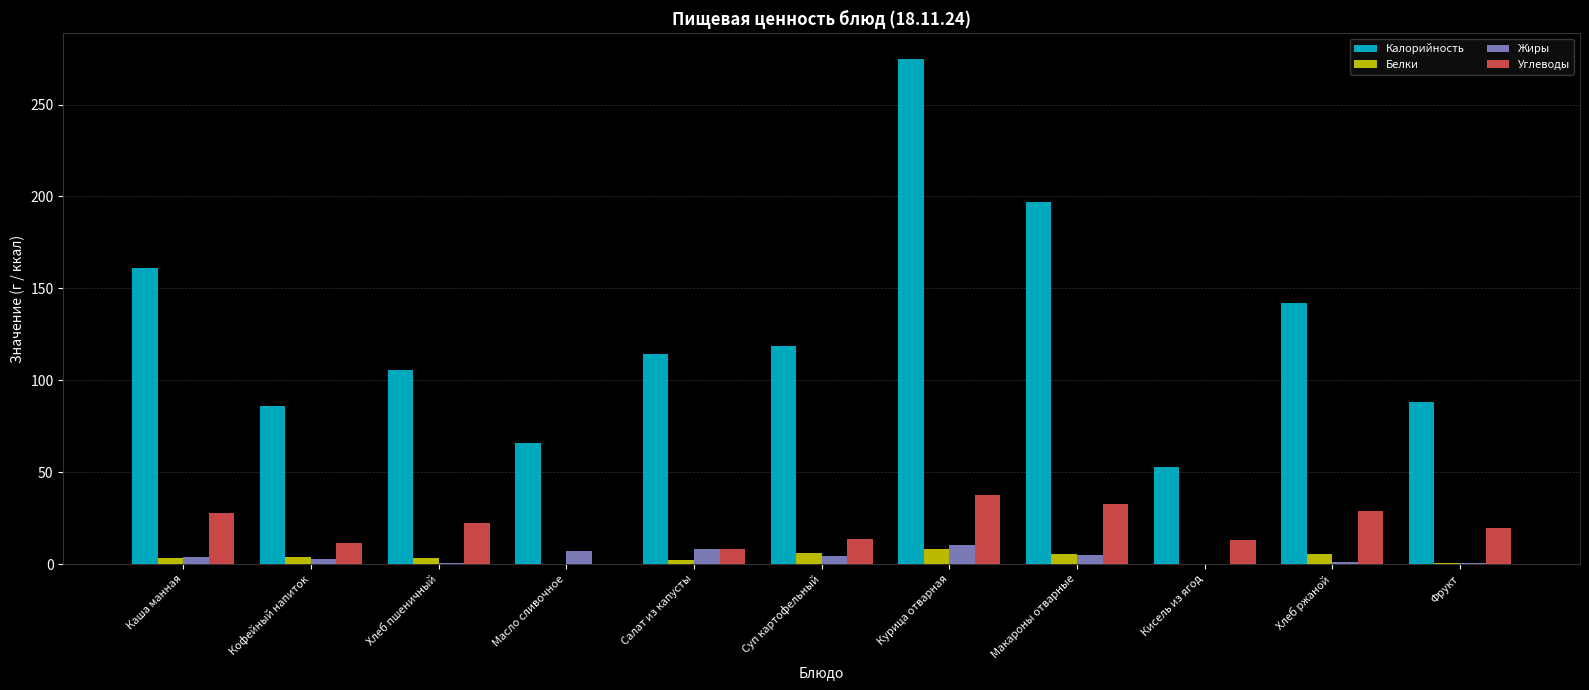

What is the sum of all Белки values?

38.9